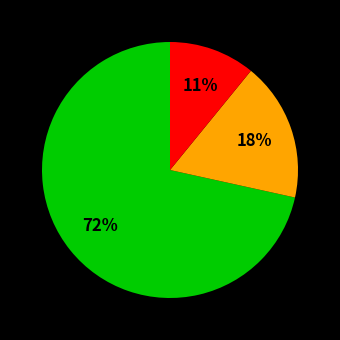

To the nearest percent, what is the average slice percentage?

33%